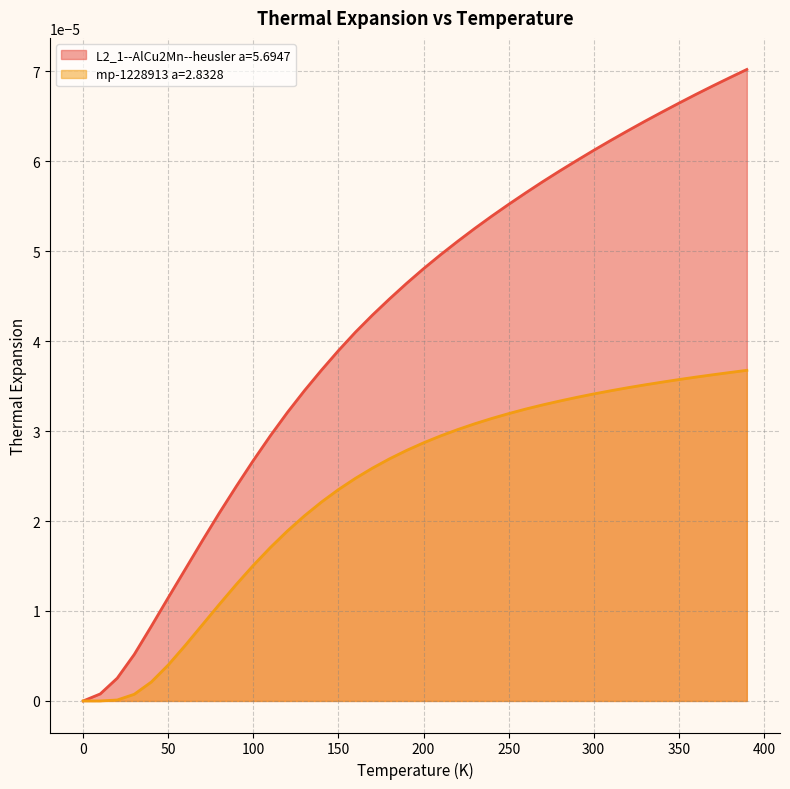

Which series has the largest total across all categories?

L2_1--AlCu2Mn--heusler a=5.6947